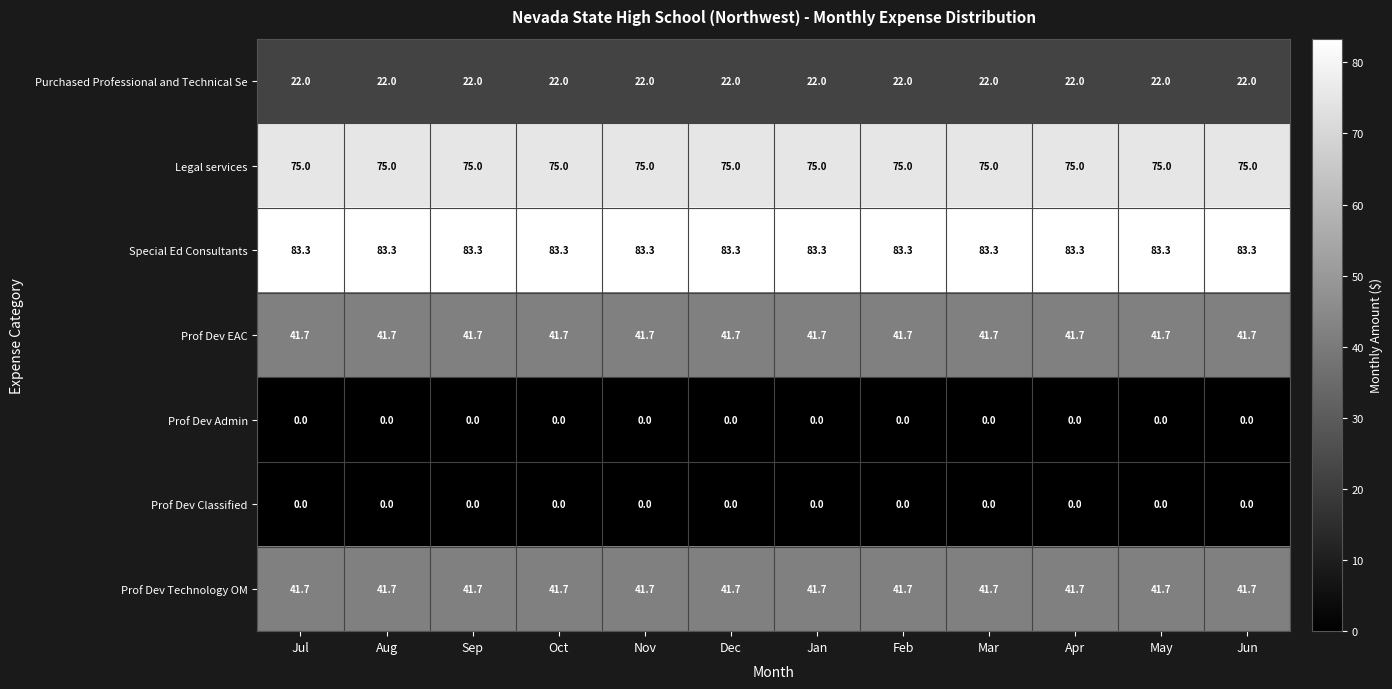

Is it true that Legal services equals 75.0 at Dec?

True